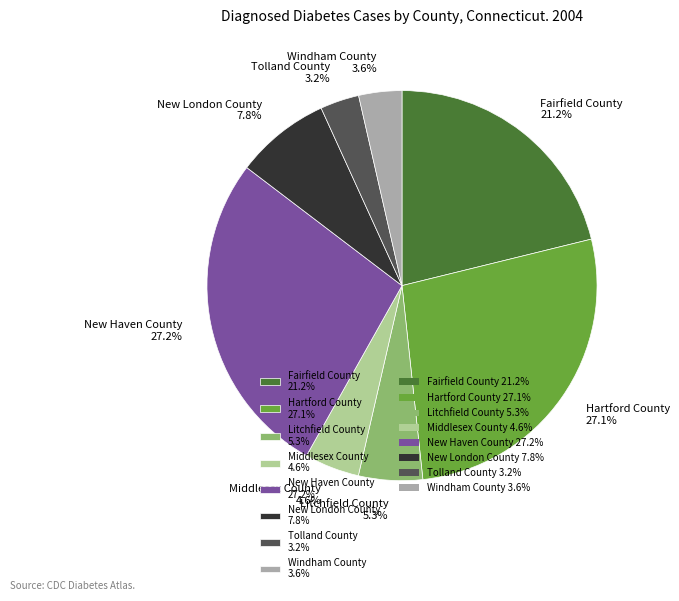

To the nearest percent, what is the difference between the Fairfield County and Hartford County slice percentages?

6%